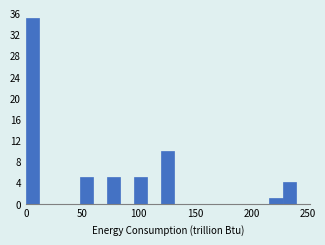

Around what value on the x-axis is the tallest bar? Give the approximate position of its centre, as read against the axis.

5